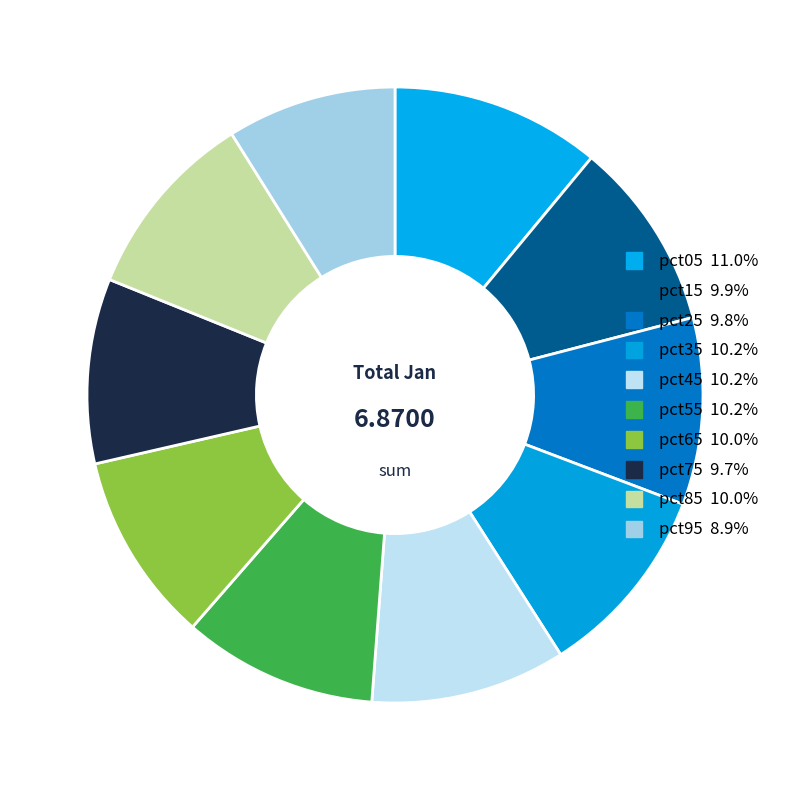

To the nearest percent, what is the difference between the pct85 and pct05 slice percentages?

1%